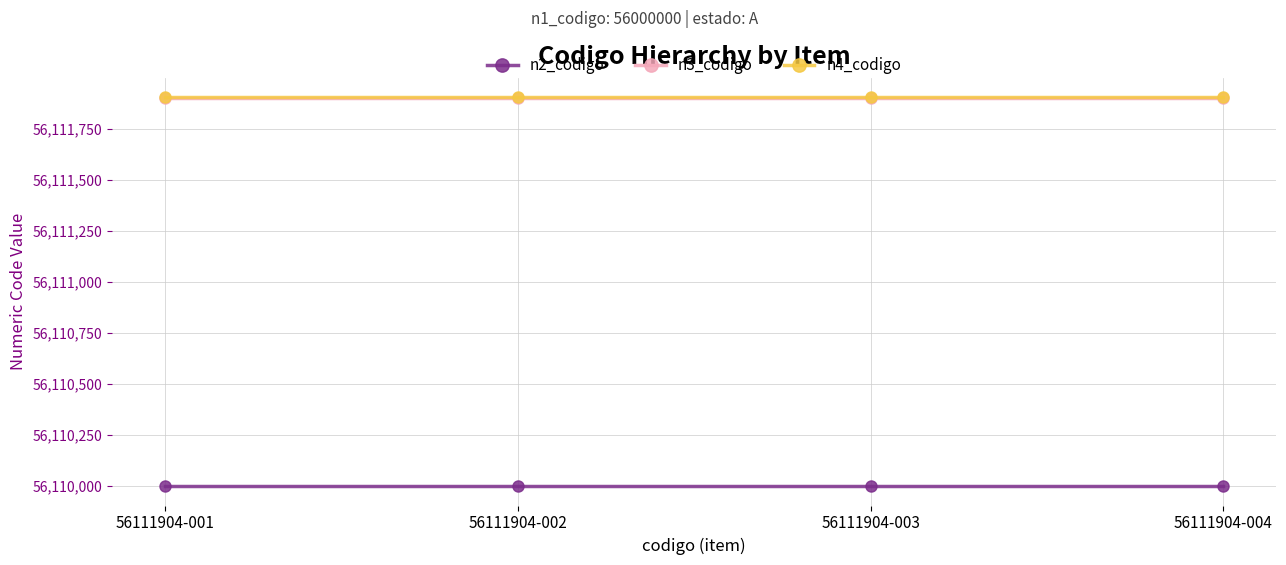

What is the total value across all series at 56111904-001?

168333804